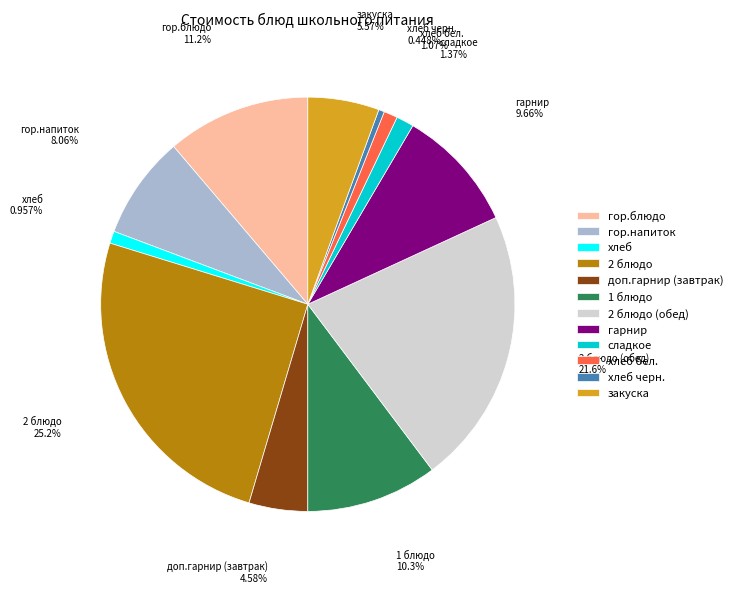

True or false: хлеб бел. accounts for 1% of the total.

True